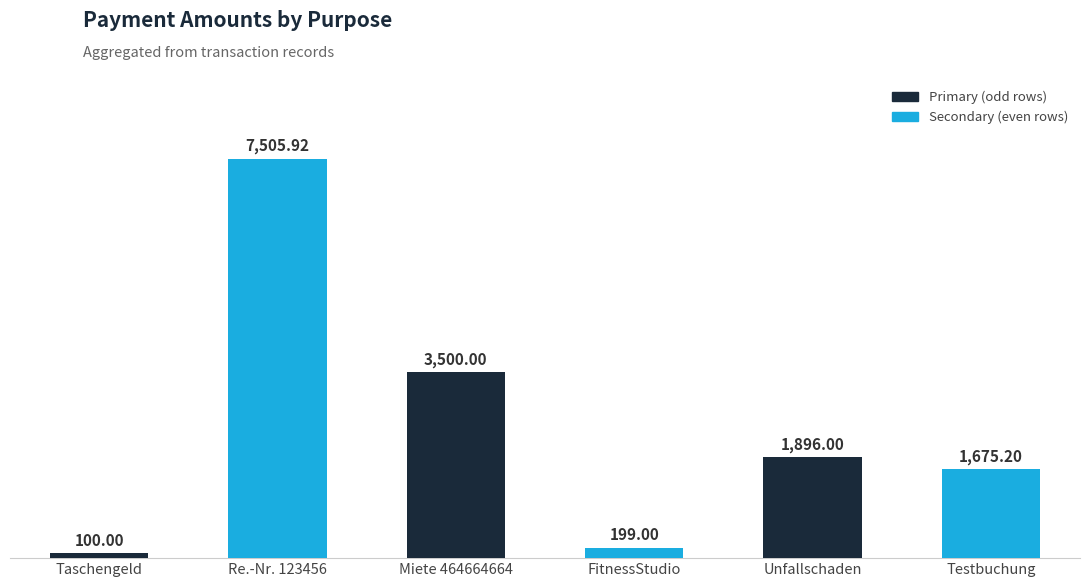

Approximately how many times larger is the value at Testbuchung compared to Taschengeld?

16.8